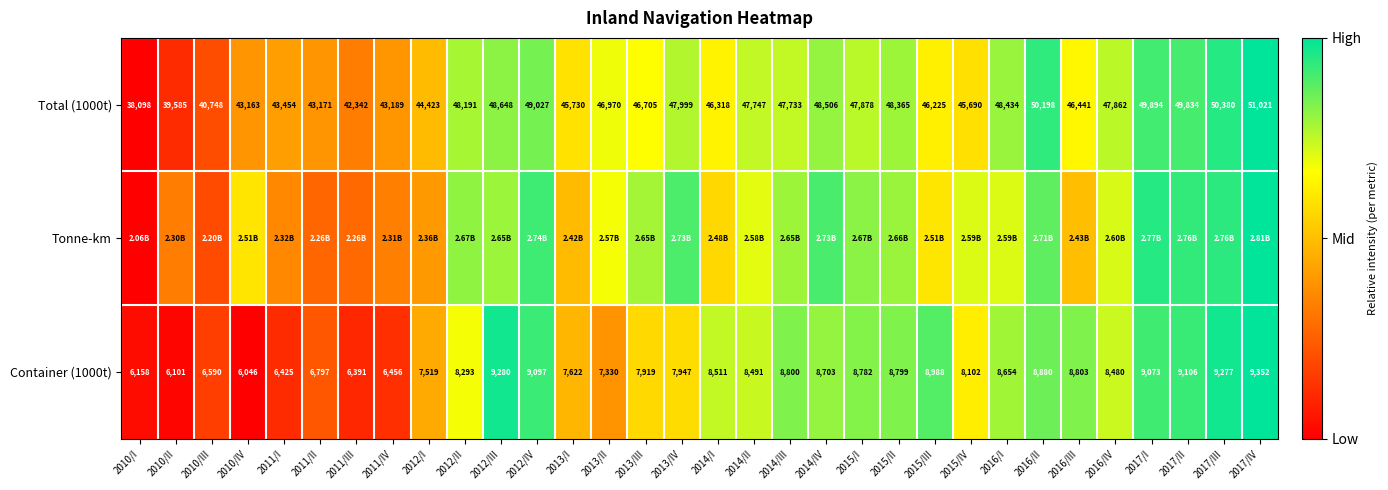

Between 2016/III and 2017/IV, which is larger?

2017/IV